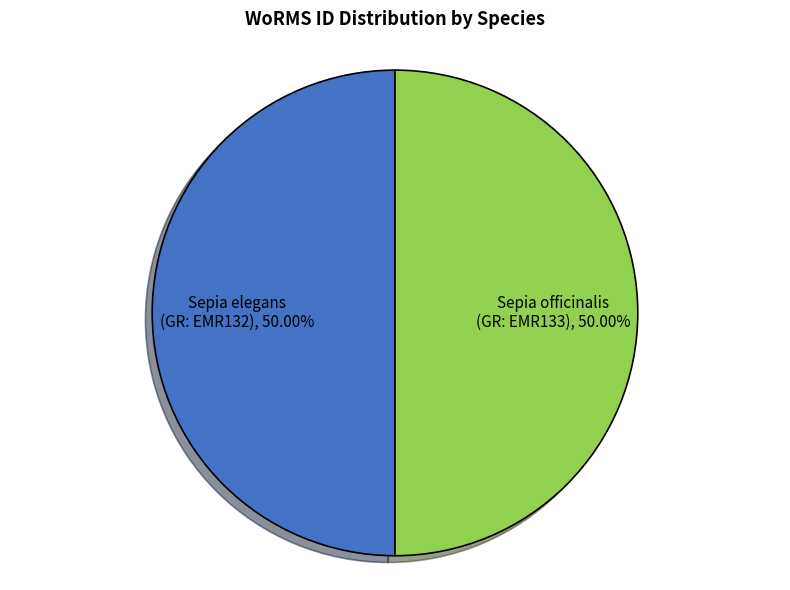

How many slices are in this pie chart?

2